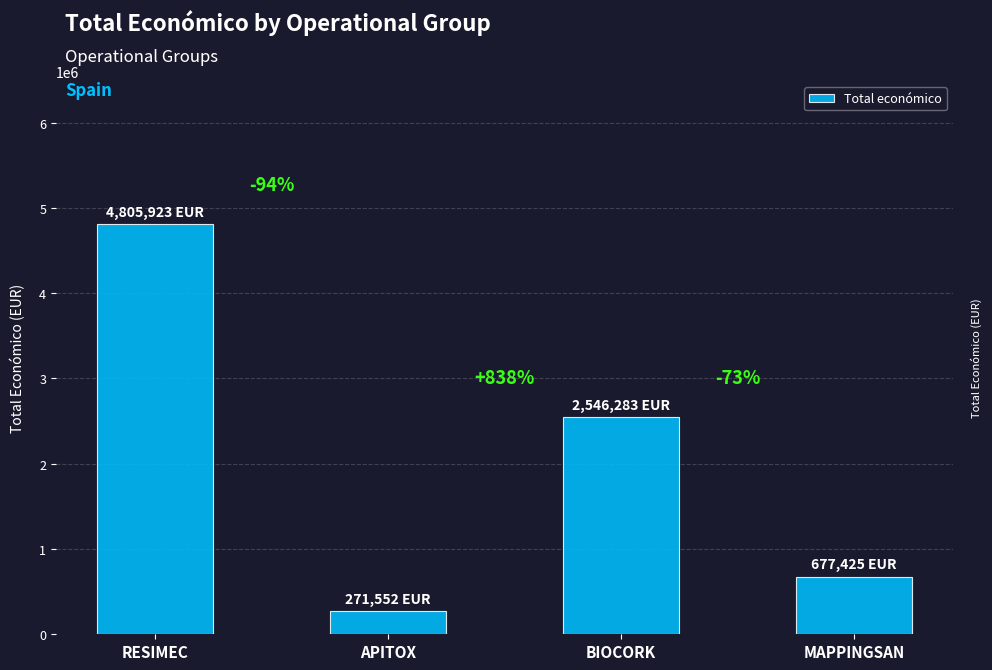

List the labels in order of value, smallest first.

APITOX, MAPPINGSAN, BIOCORK, RESIMEC